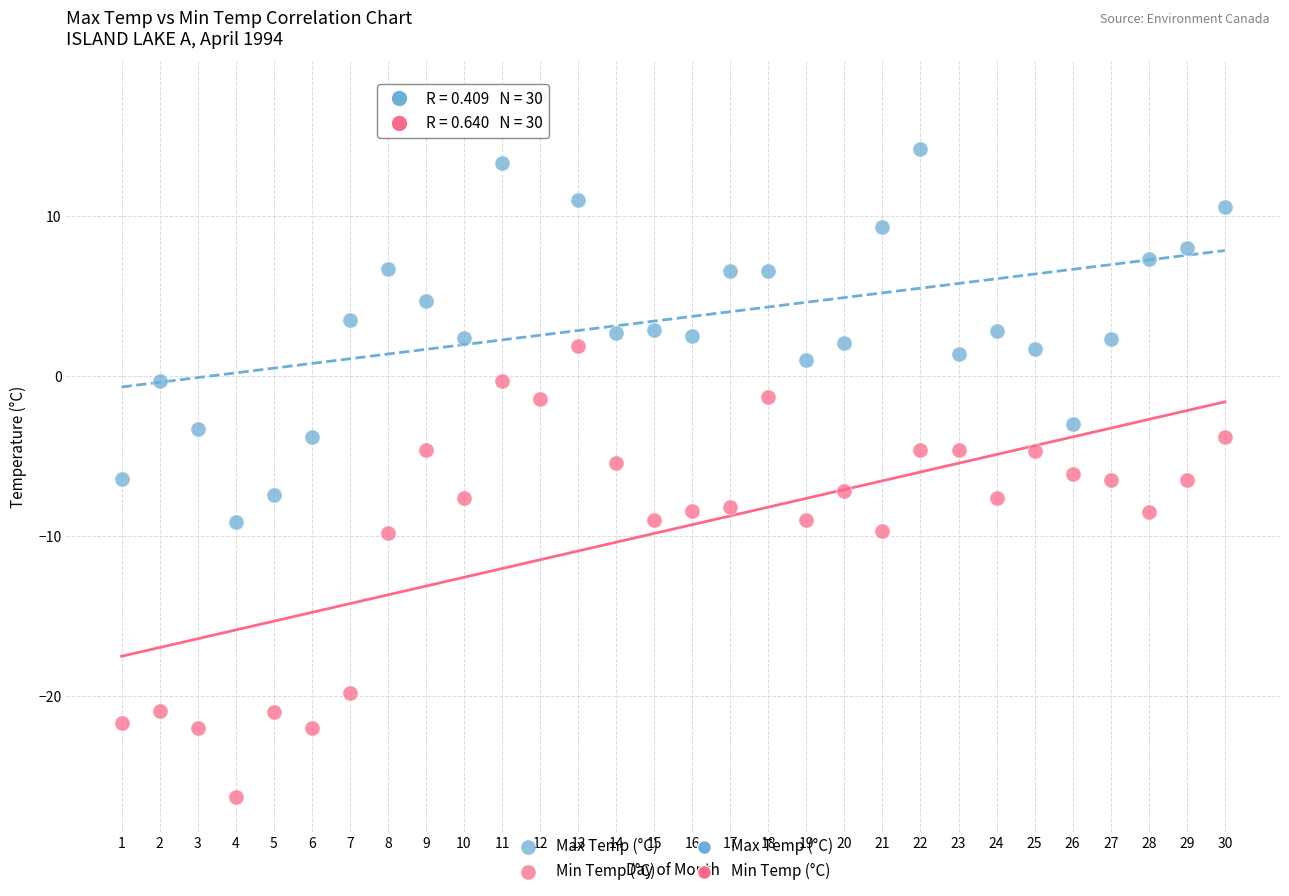

Which series reaches the maximum Y coordinate?

Max Temp (°C)